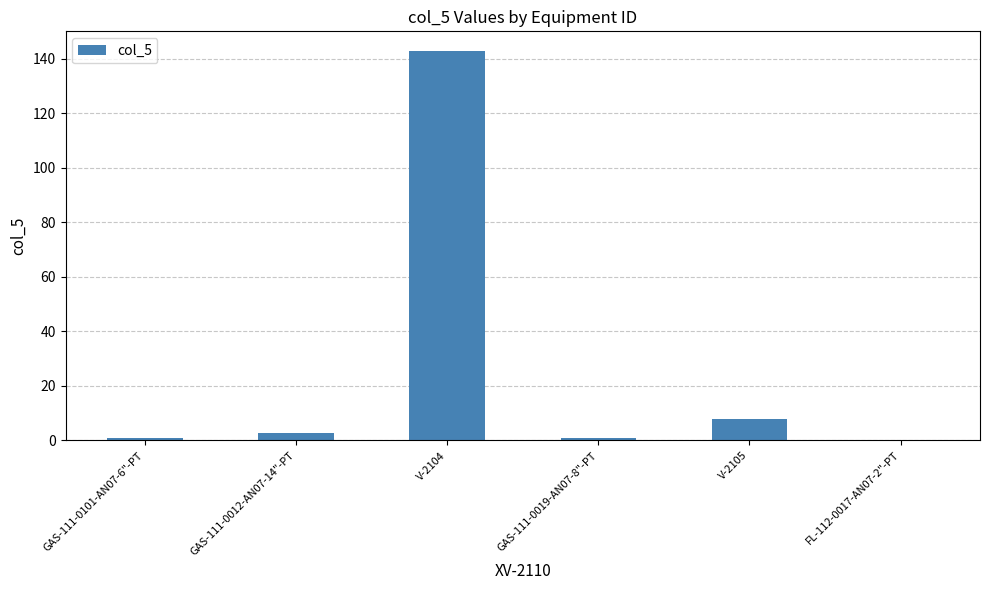

The chart shows a value of 142.9 at V-2104. True or false?

True